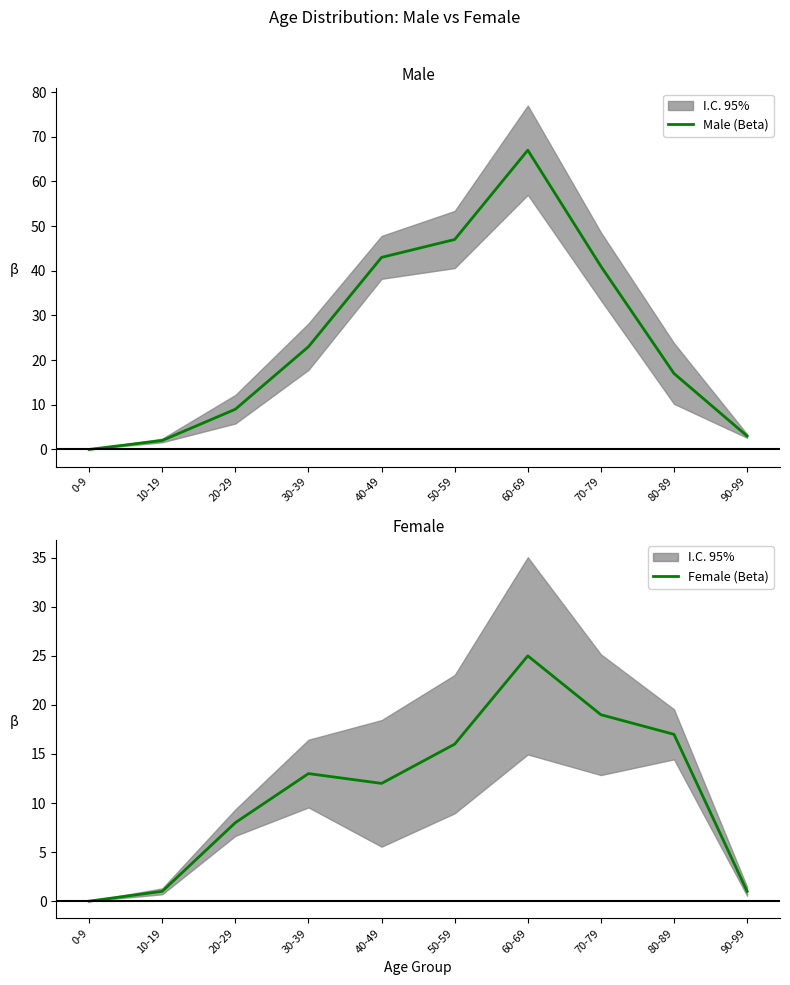

What position from the right is 0-9?

10